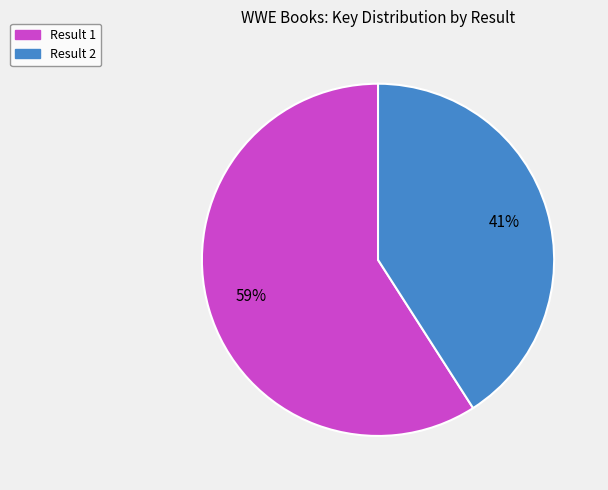

To the nearest percent, what is the combined percentage of Result 1 and Result 2?

100%